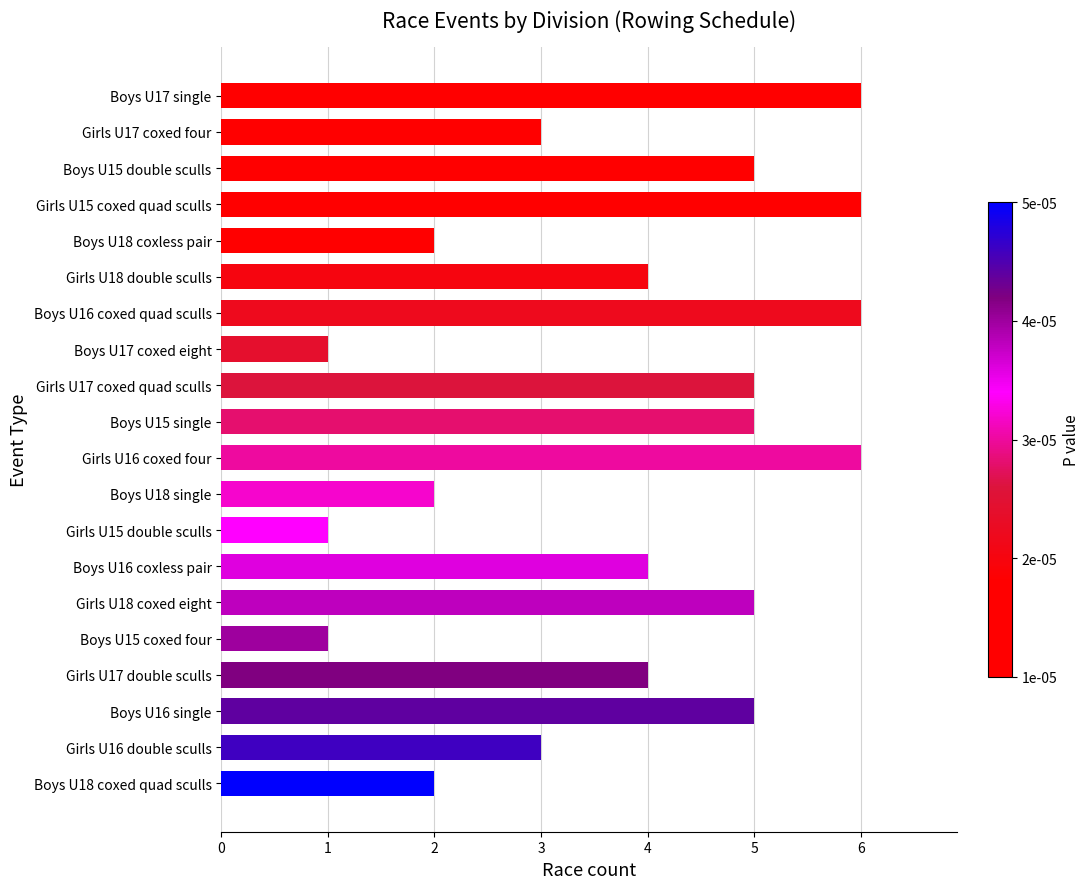

How many data points does each series have?

20